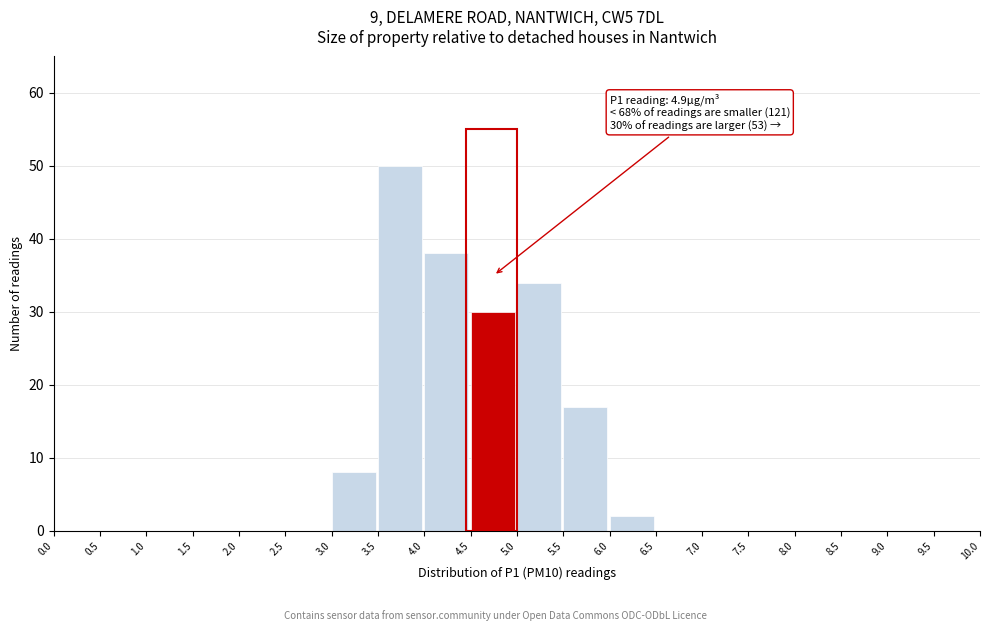

Over which range of the x-axis is the bar tallest?

3.5 to 4.0